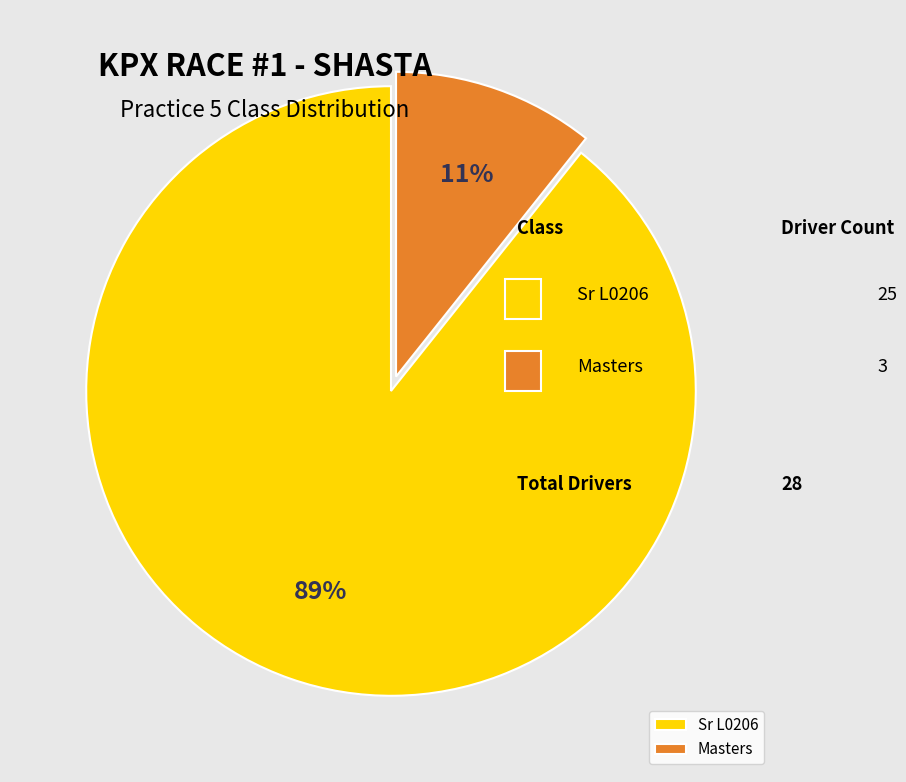

Between Masters and Sr L0206, which is larger?

Sr L0206